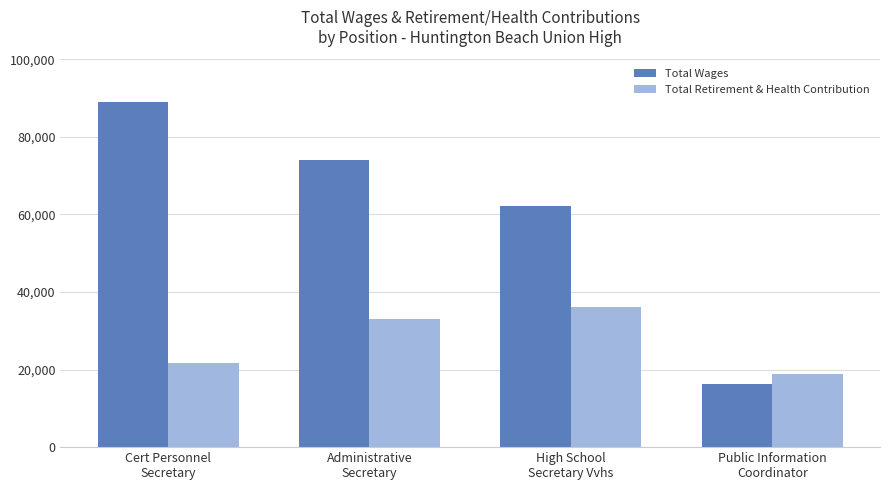

List the series in order of their peak value, lowest first.

Total Retirement & Health Contribution, Total Wages